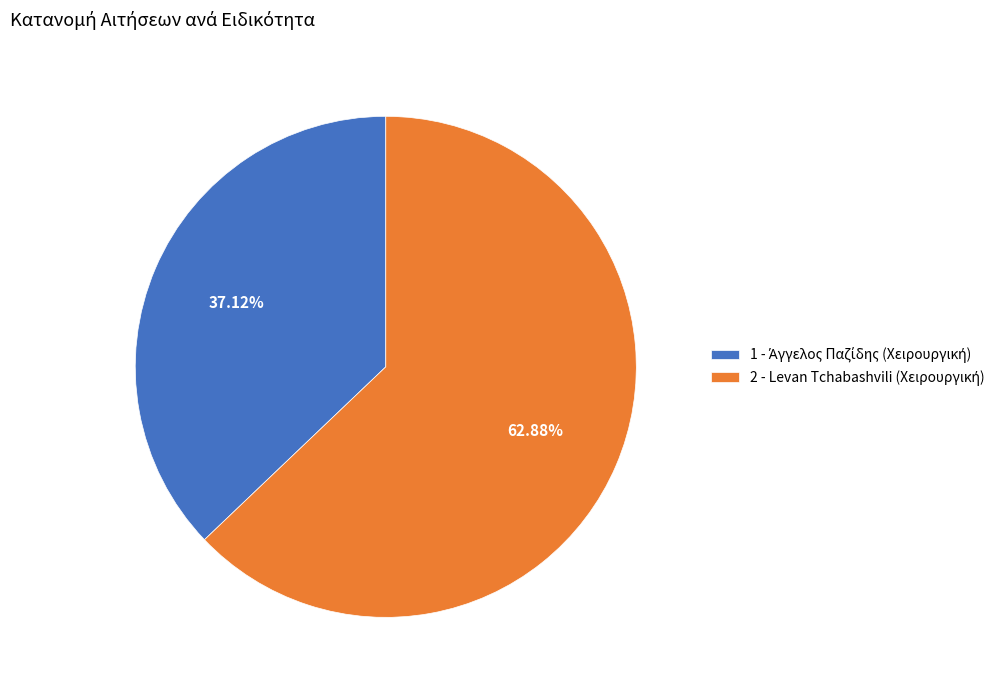

Does any single category account for the majority?

Yes